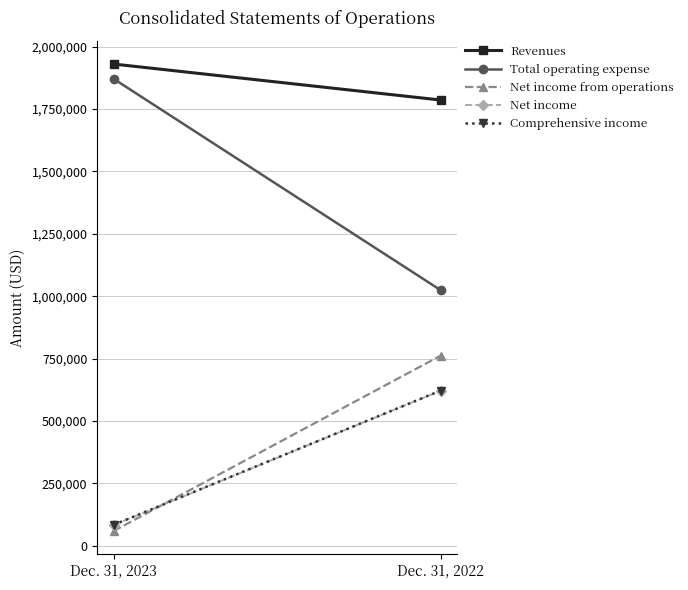

Reading left to right, transcribe all the data shown in this chart.

Revenues: 1930348	1786040
Total operating expense: 1871307	1023951
Net income from operations: 59041	762089
Net income: 82979	621511
Comprehensive income: 83632	621896